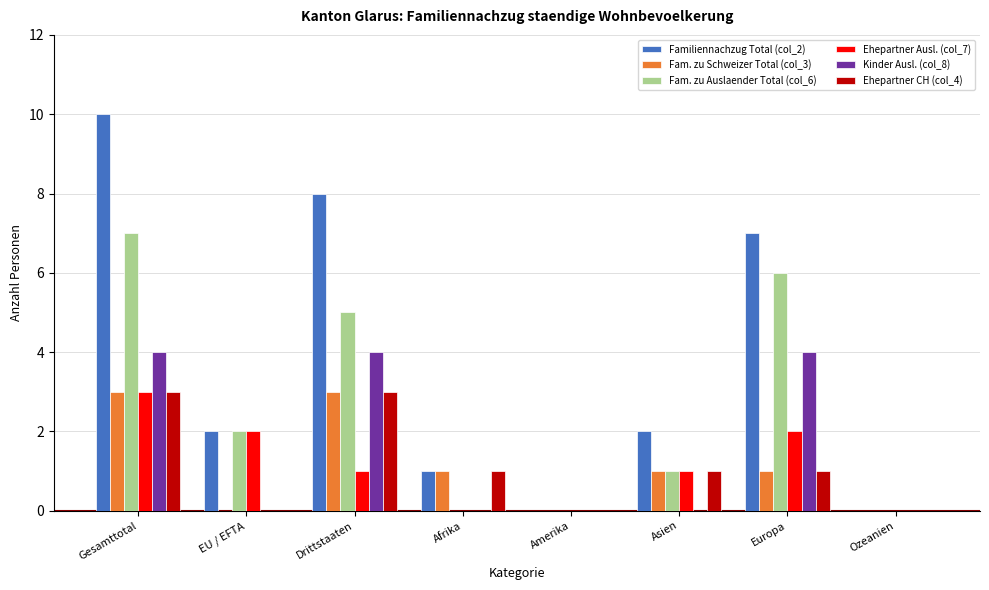

What is the average value of the Familiennachzug Total (col_2) series?

4